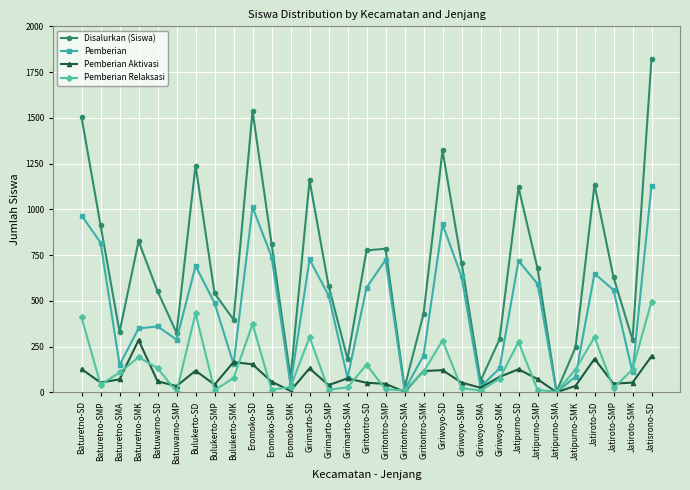

Is the value of Pemberian Relaksasi at Giriwoyo-SD greater than the value of Pemberian Aktivasi at Baturetno-SMA?

Yes